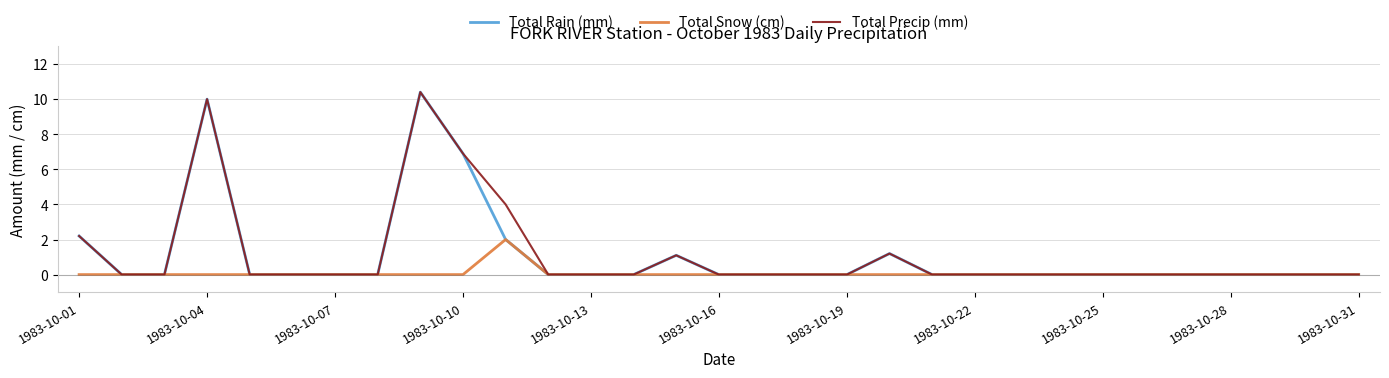

What is the highest value of the Total Rain (mm) series?

10.4